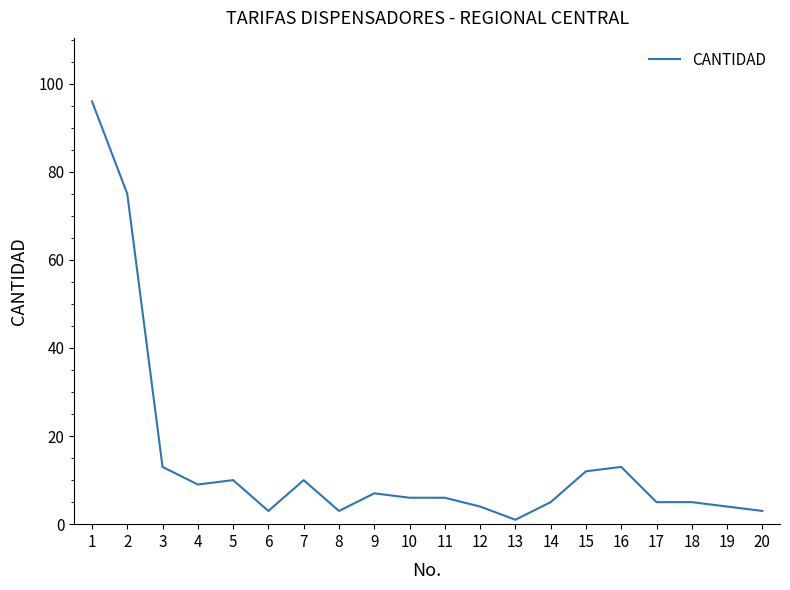

Which category has the lowest value across all series?

13